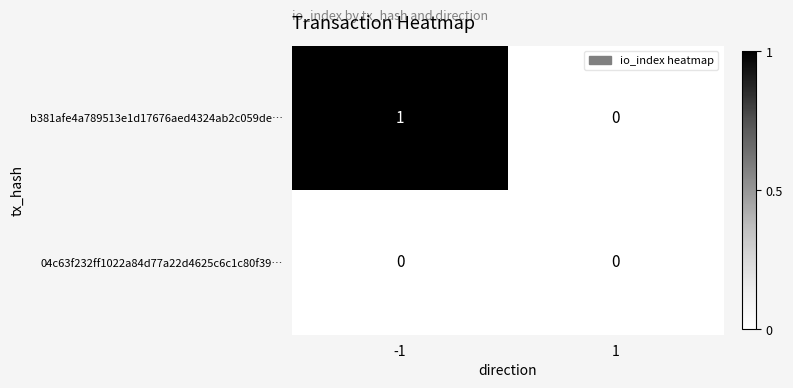

Which series has the largest total across all categories?

b381afe4a789513e1d17676aed4324ab2c059de…